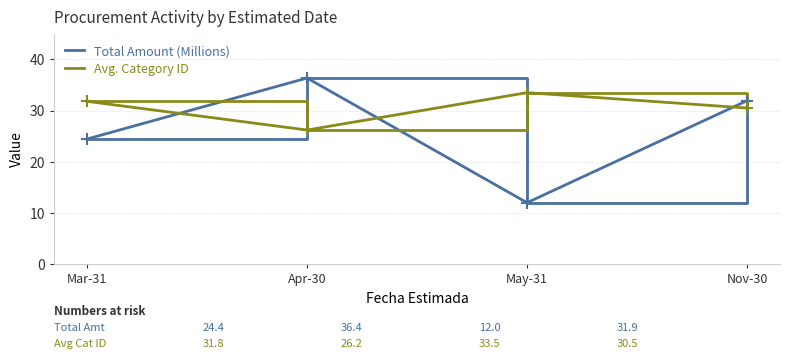

Which series has the largest total across all categories?

Avg. Category ID